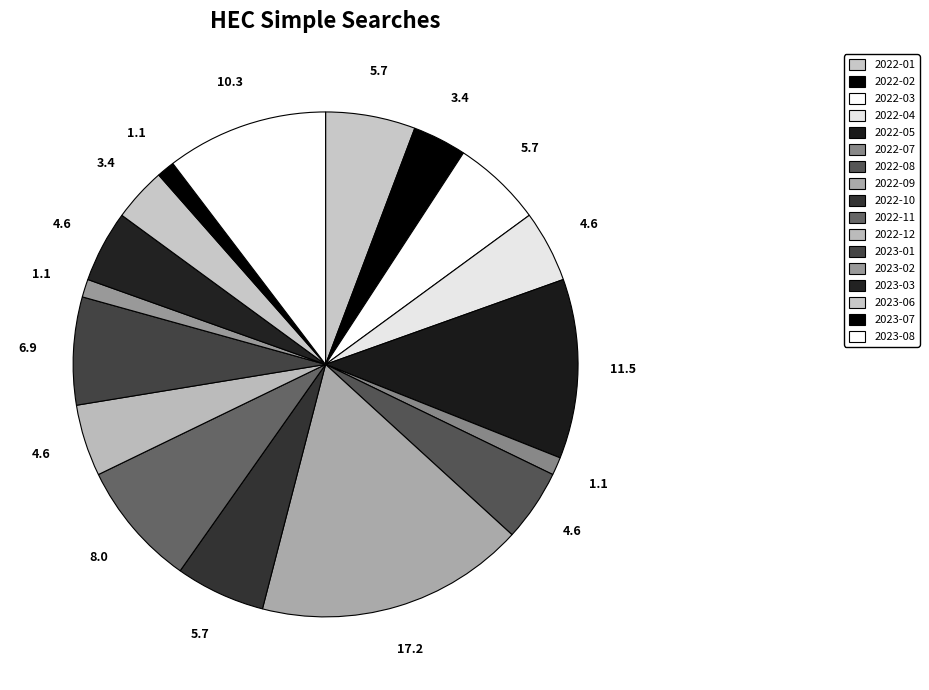

Count the number of slices in the pie.

17